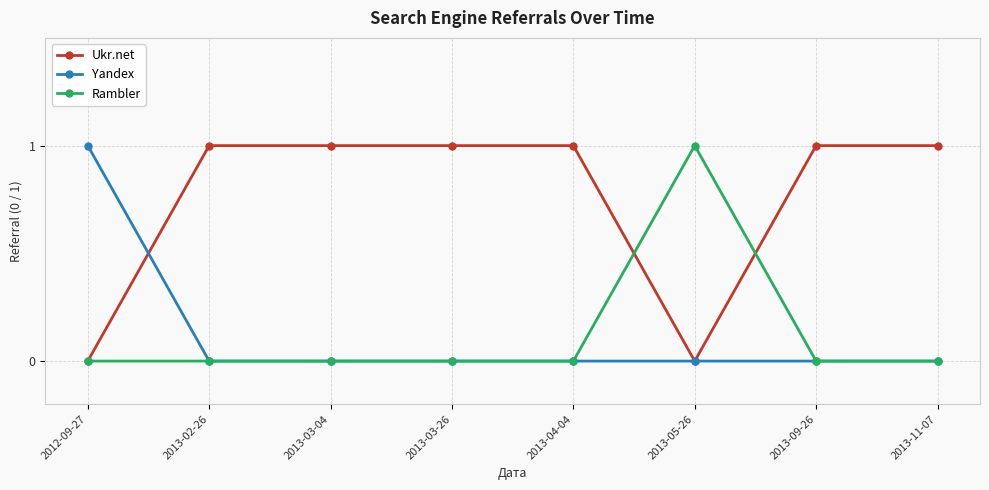

Is the value of Rambler at 2013-04-04 greater than the value of Ukr.net at 2013-03-04?

No